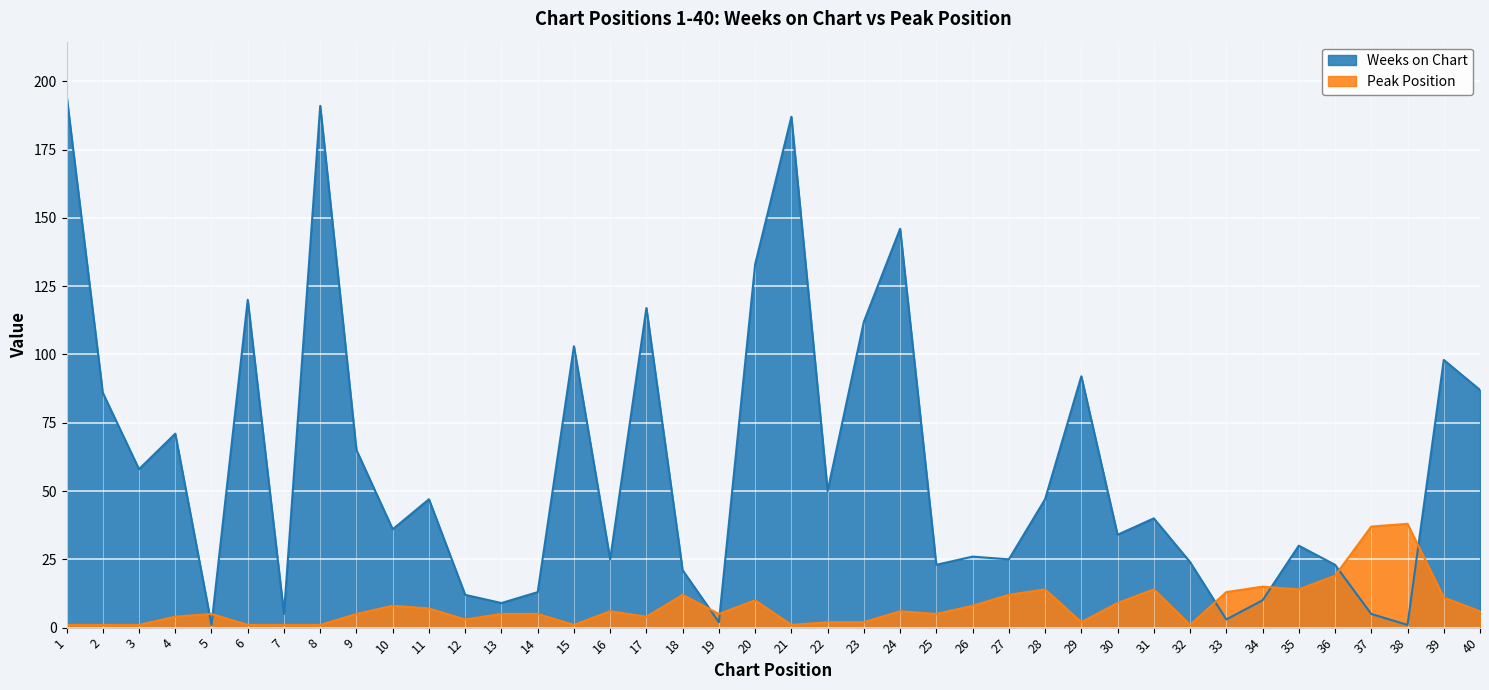

The value of Peak Position at 9 is 7. True or false?

False